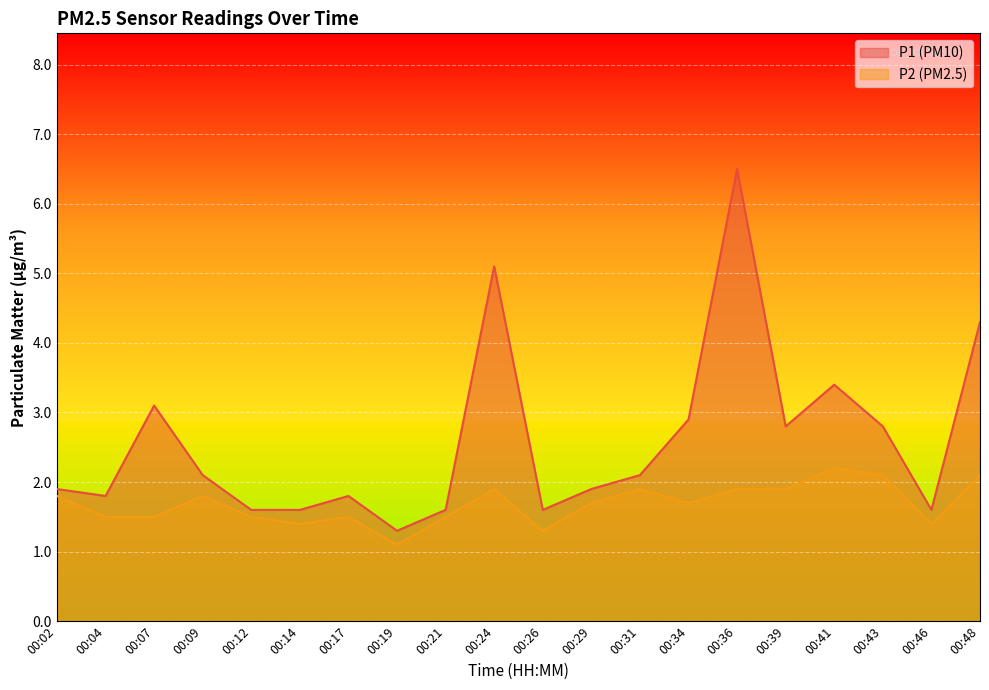

What is the greatest value displayed?

6.5